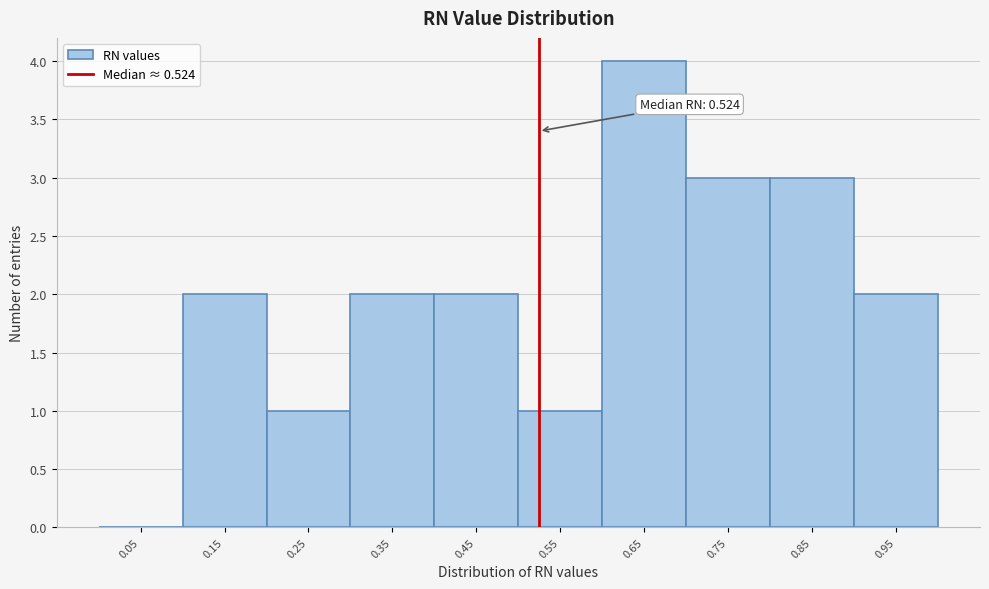

Which range on the x-axis has the tallest bar?

0.6 to 0.7